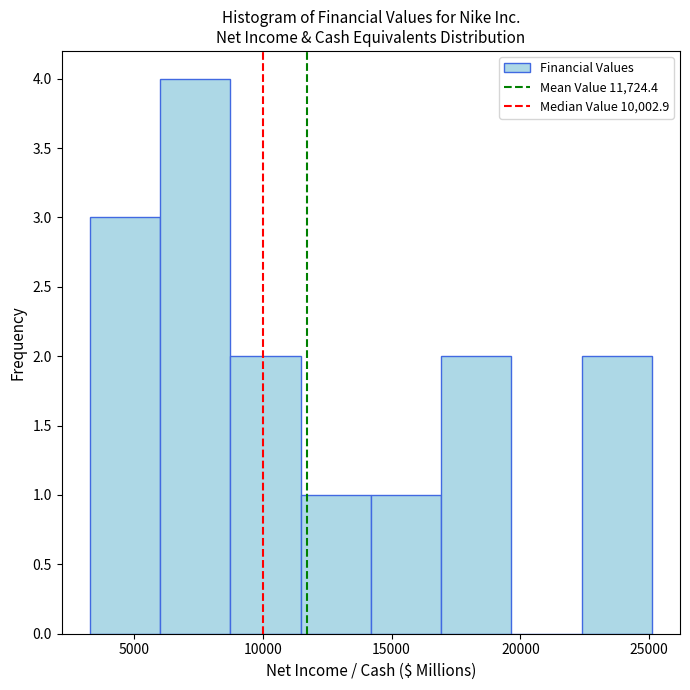

How tall is the bar that spans 3500 to 6000 on the x-axis? Neither the bar edges nor the heights are printed on the chart, so give them approximately, as read against the axes.

3